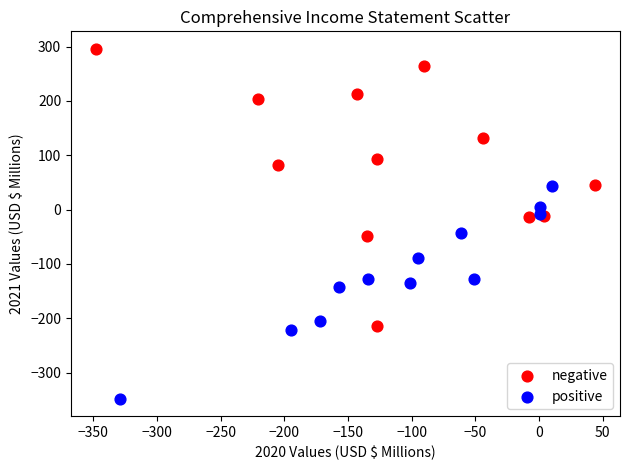

Which series contains the lowest Y value?

positive